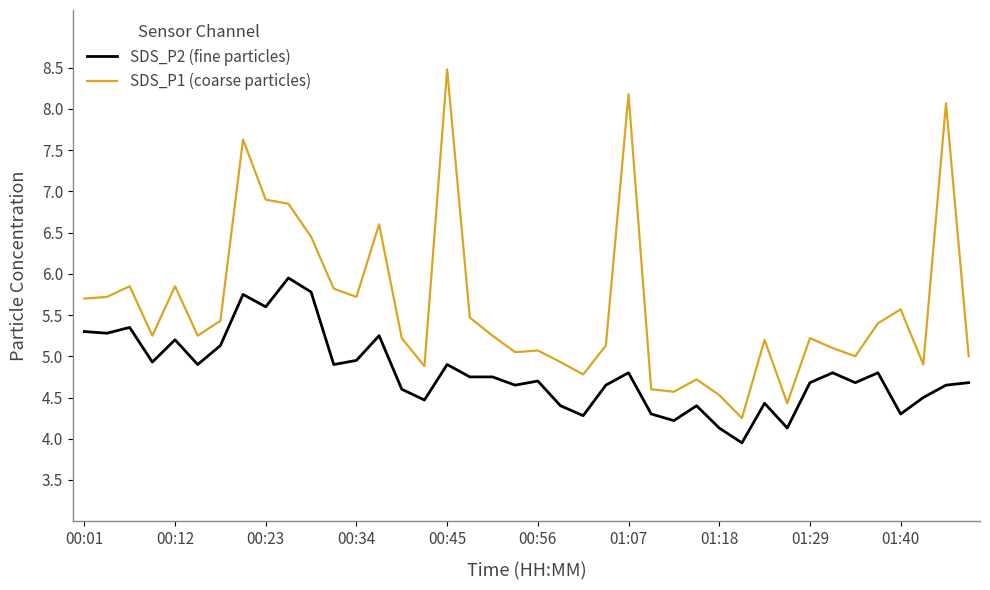

Which series has the largest total across all categories?

SDS_P1 (coarse particles)